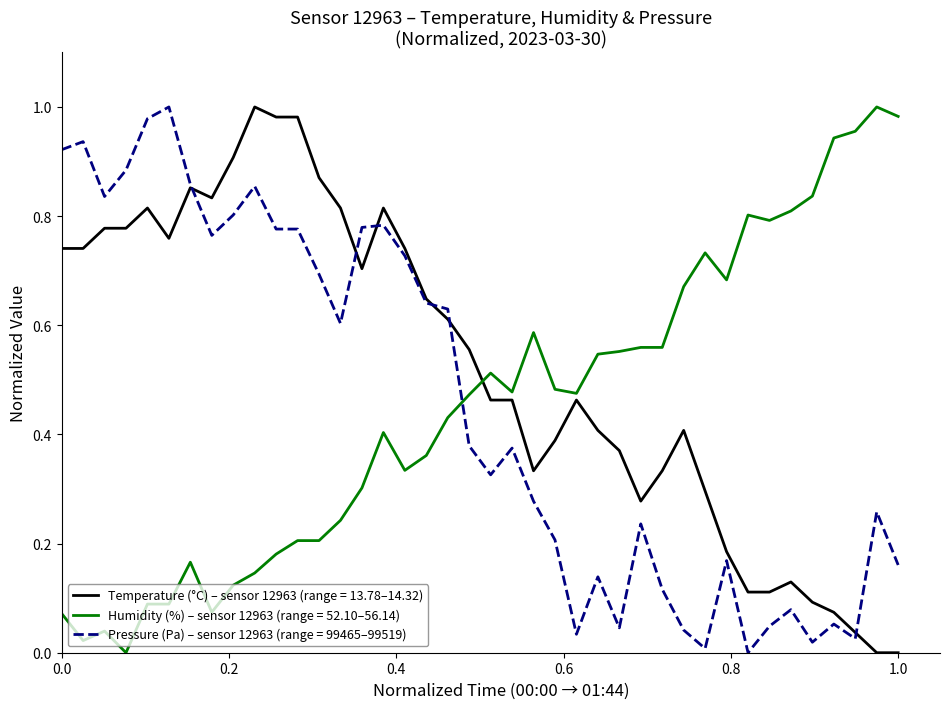

Which series has the largest total across all categories?

Temperature (°C) – sensor 12963 (range = 13.78–14.32)